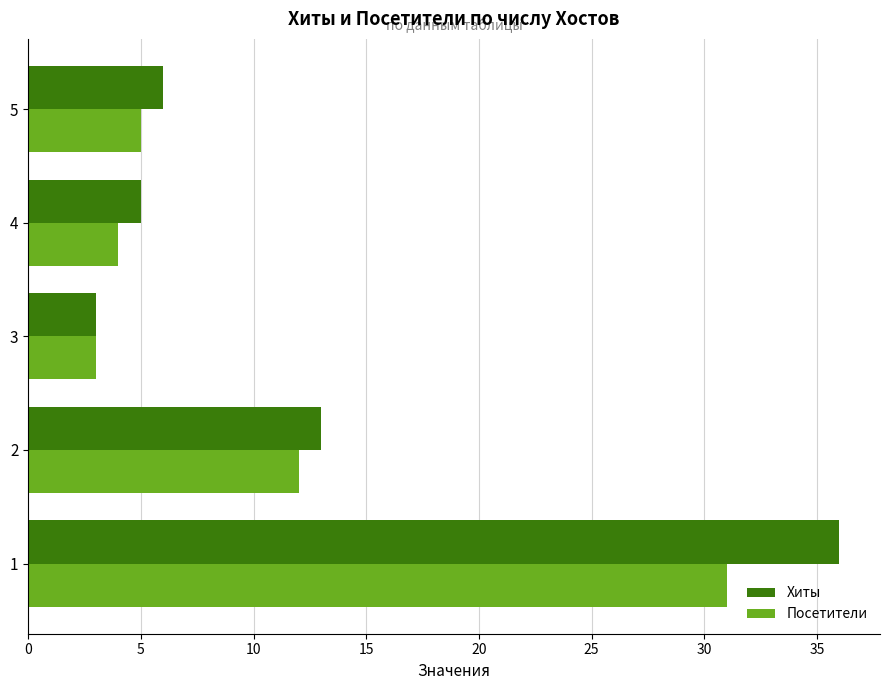

True or false: Хиты has a value of 8 at 4.

False